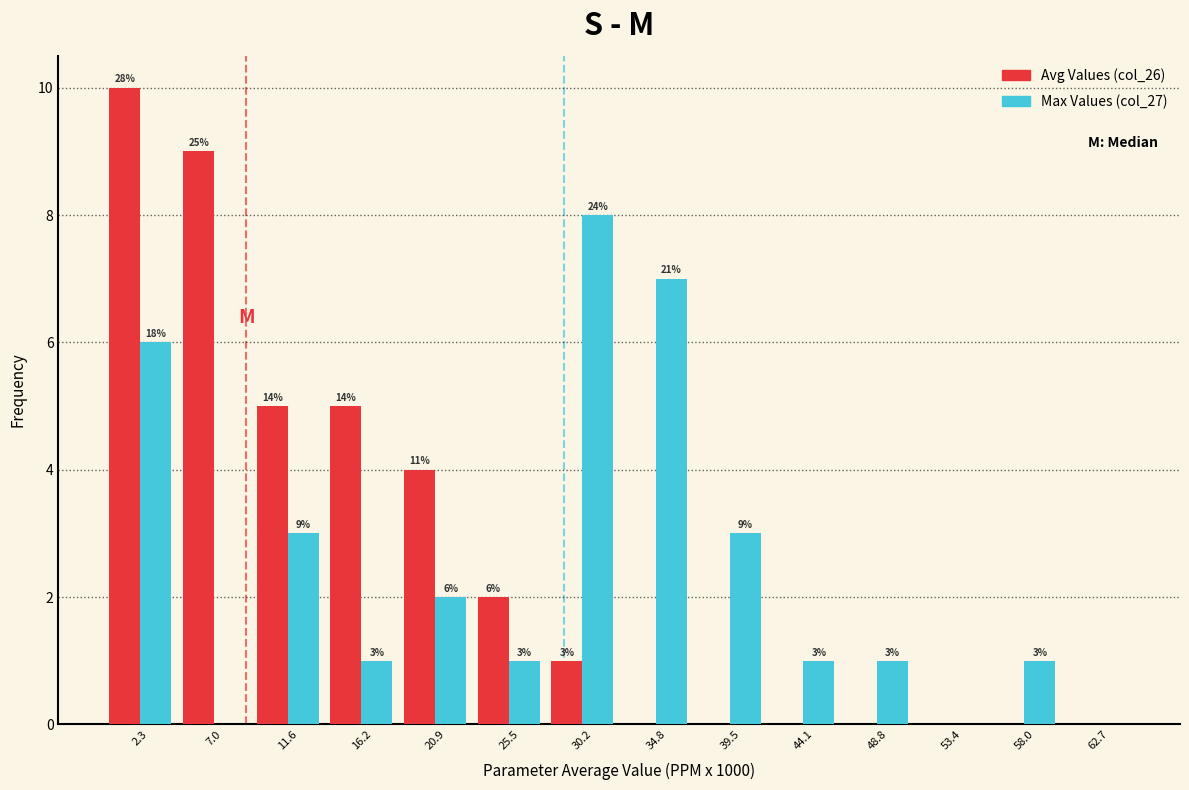

Which label corresponds to the largest value in the chart?

2.3